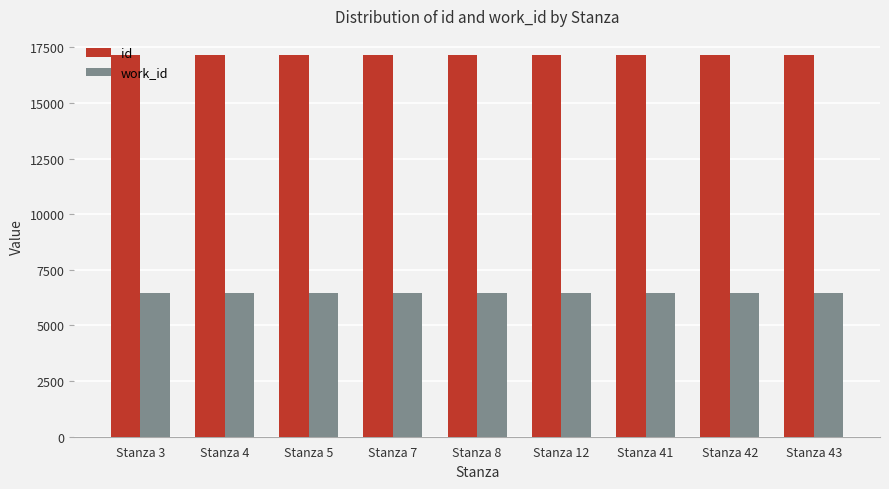

What is the value of the id bar at the 5th from the left?

17153